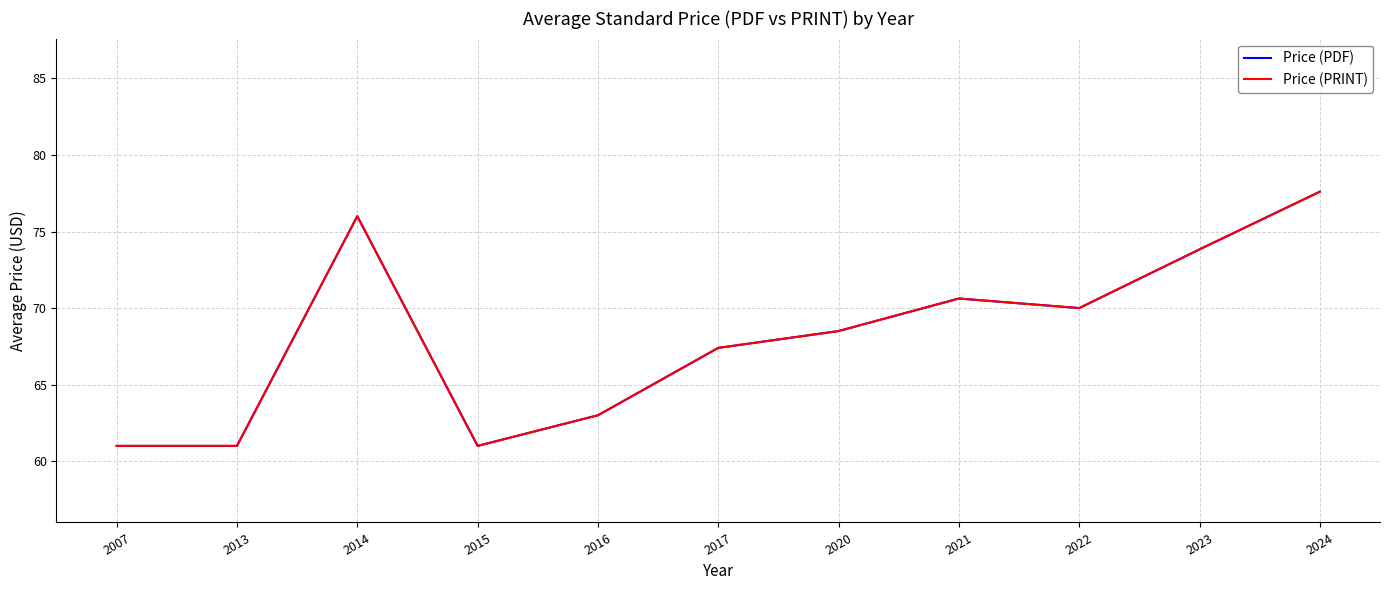

Which label corresponds to the smallest value in the chart?

2007